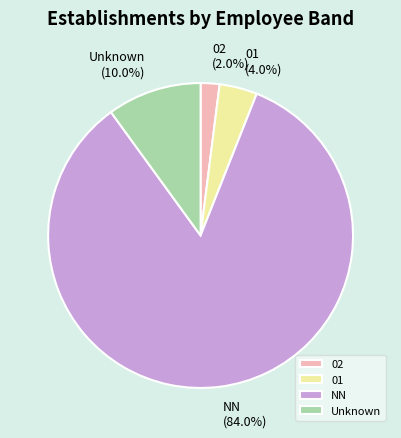

Between NN and 01, which is larger?

NN